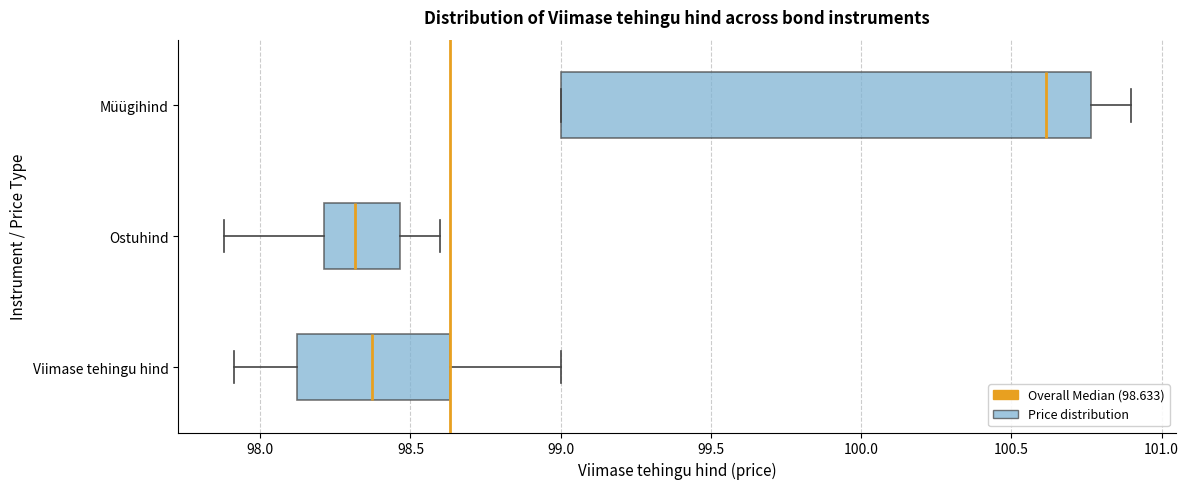

Where is the right edge of the box for Ostuhind on the x-axis? The values are not printed on the chart, so give them approximately, as read against the axis.

98.45